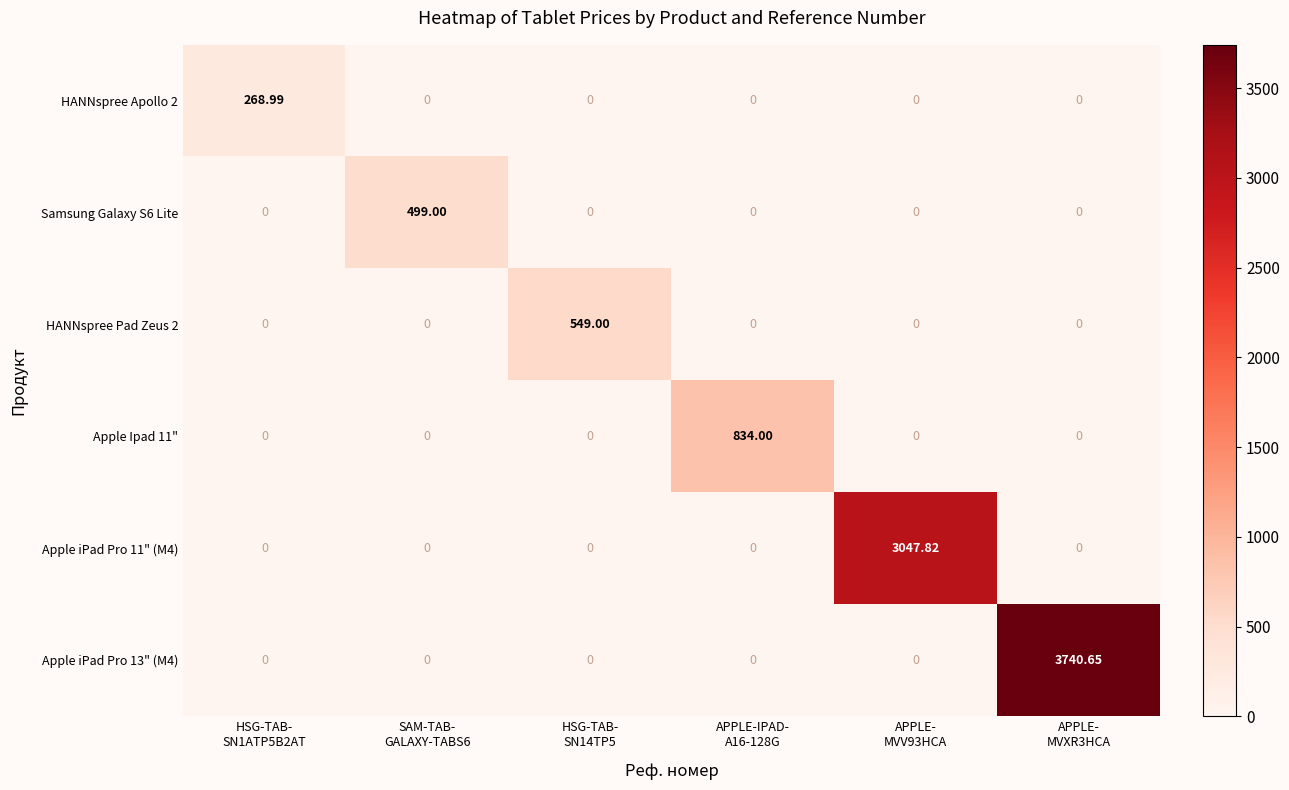

Reading left to right, list all the values displayed in this chart.

HANNspree Apollo 2: HSG-TAB-
SN1ATP5B2AT=269.0	SAM-TAB-
GALAXY-TABS6=0.0	HSG-TAB-
SN14TP5=0.0	APPLE-IPAD-
A16-128G=0.0	APPLE-
MVV93HCA=0.0	APPLE-
MVXR3HCA=0.0
Samsung Galaxy S6 Lite: HSG-TAB-
SN1ATP5B2AT=0.0	SAM-TAB-
GALAXY-TABS6=499.0	HSG-TAB-
SN14TP5=0.0	APPLE-IPAD-
A16-128G=0.0	APPLE-
MVV93HCA=0.0	APPLE-
MVXR3HCA=0.0
HANNspree Pad Zeus 2: HSG-TAB-
SN1ATP5B2AT=0.0	SAM-TAB-
GALAXY-TABS6=0.0	HSG-TAB-
SN14TP5=549.0	APPLE-IPAD-
A16-128G=0.0	APPLE-
MVV93HCA=0.0	APPLE-
MVXR3HCA=0.0
Apple Ipad 11": HSG-TAB-
SN1ATP5B2AT=0.0	SAM-TAB-
GALAXY-TABS6=0.0	HSG-TAB-
SN14TP5=0.0	APPLE-IPAD-
A16-128G=834.0	APPLE-
MVV93HCA=0.0	APPLE-
MVXR3HCA=0.0
Apple iPad Pro 11" (M4): HSG-TAB-
SN1ATP5B2AT=0.0	SAM-TAB-
GALAXY-TABS6=0.0	HSG-TAB-
SN14TP5=0.0	APPLE-IPAD-
A16-128G=0.0	APPLE-
MVV93HCA=3047.8	APPLE-
MVXR3HCA=0.0
Apple iPad Pro 13" (M4): HSG-TAB-
SN1ATP5B2AT=0.0	SAM-TAB-
GALAXY-TABS6=0.0	HSG-TAB-
SN14TP5=0.0	APPLE-IPAD-
A16-128G=0.0	APPLE-
MVV93HCA=0.0	APPLE-
MVXR3HCA=3740.7